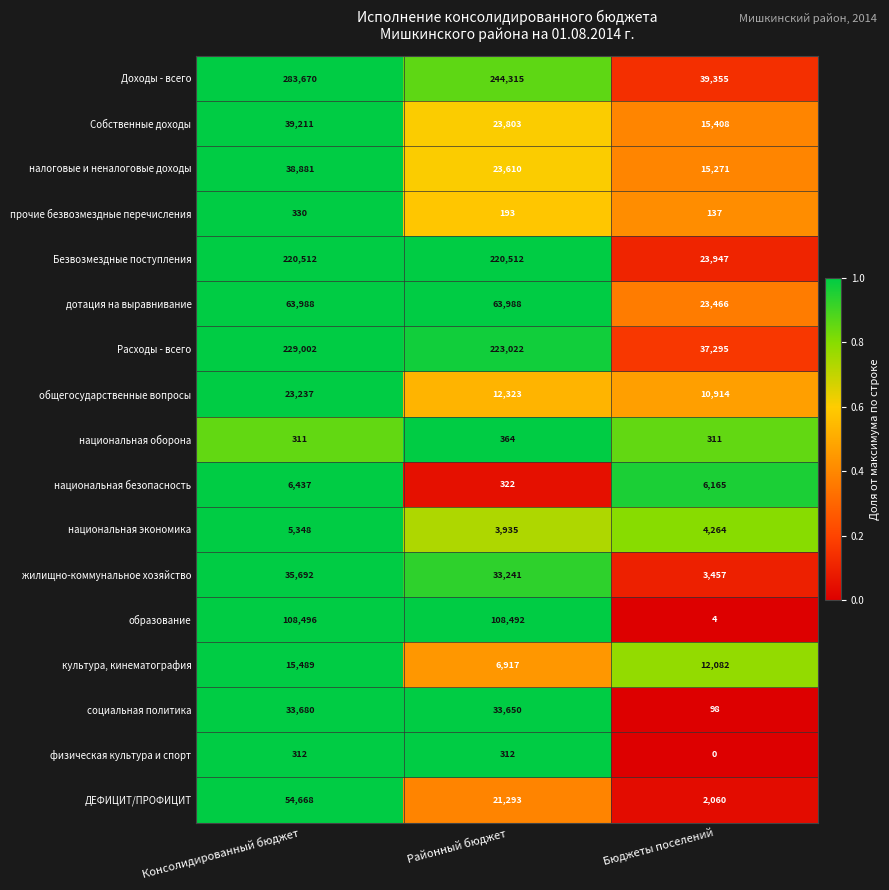

Between Районный бюджет and Бюджеты поселений, which series saw the biggest shift?

Доходы - всего